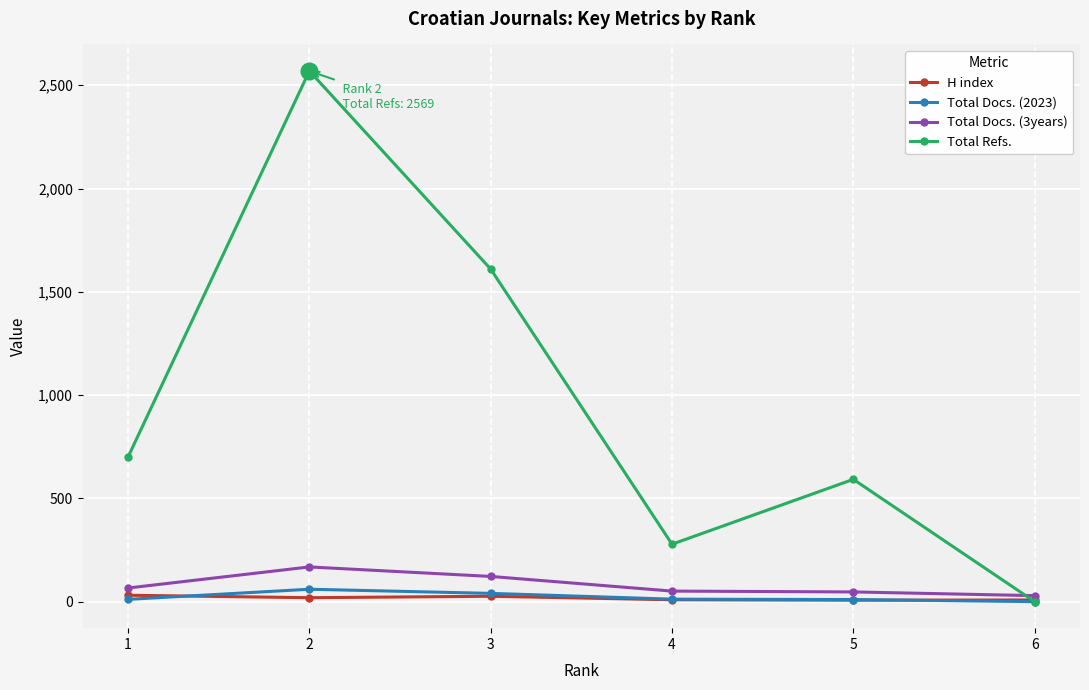

What is the total value across all series at 3?

1798